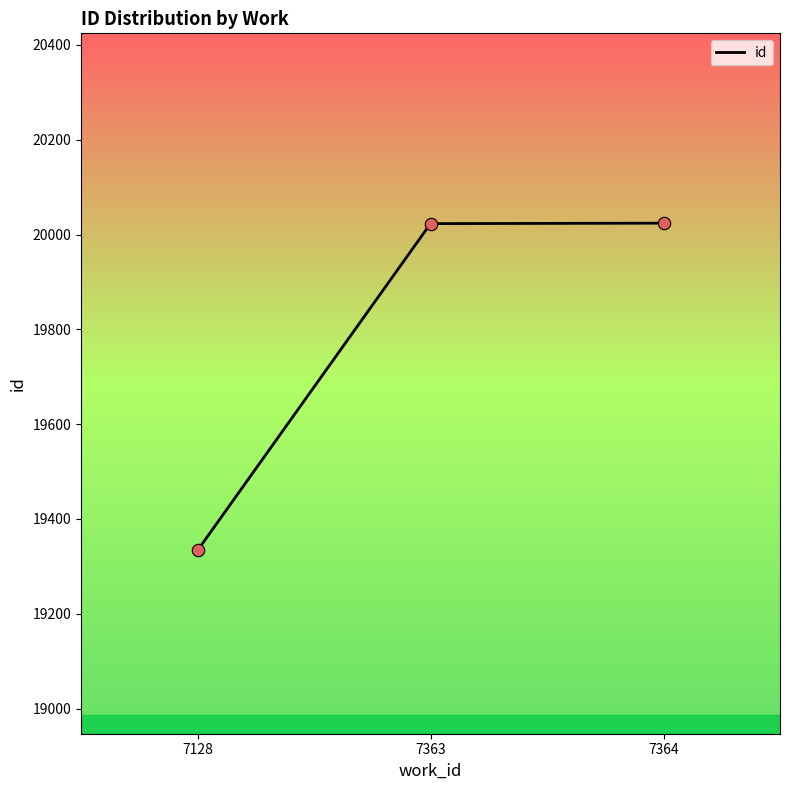

Between 7128 and 7363, which is larger?

7363